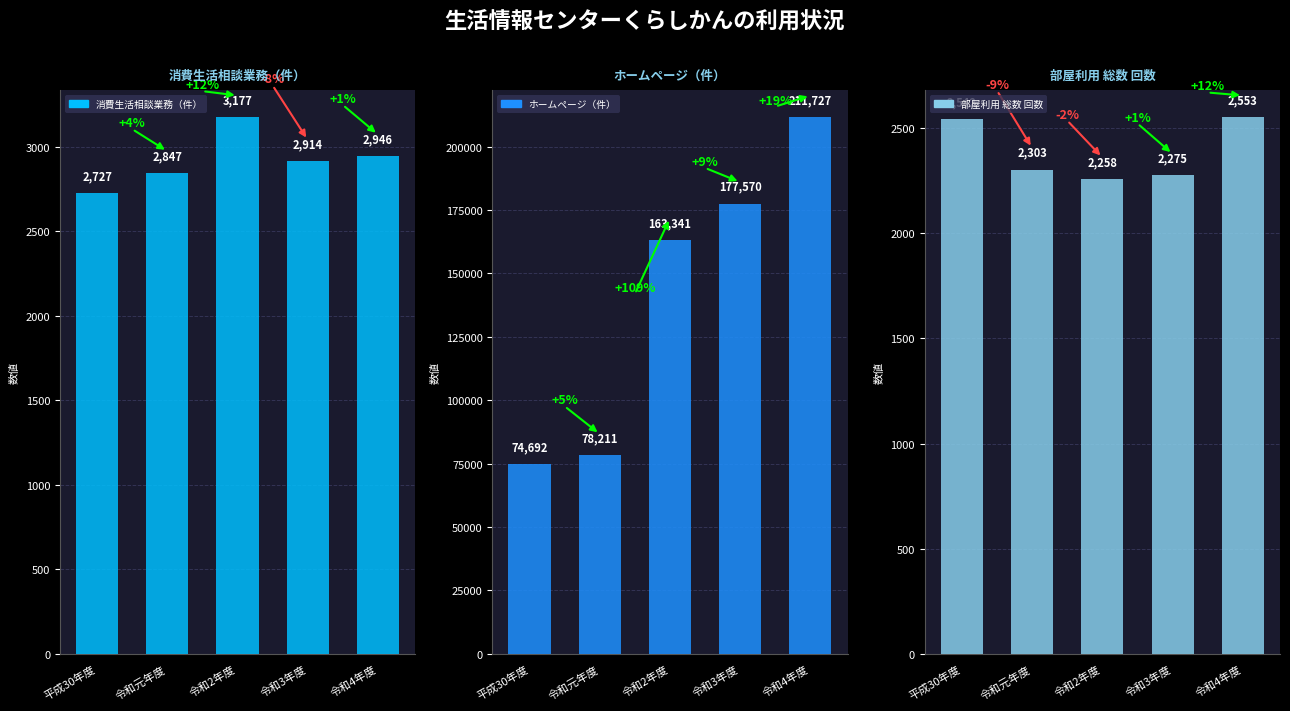

The value of 消費生活相談業務（件） at 令和4年度 is 2946. True or false?

True